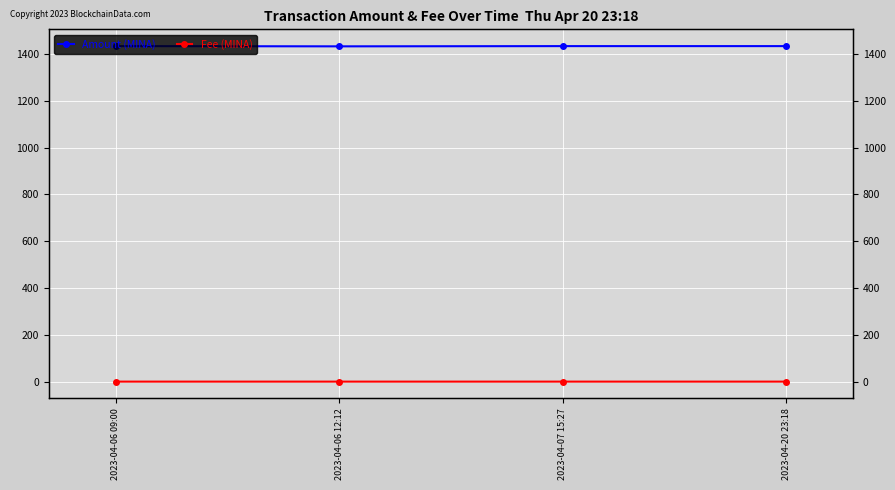

What is the sum of all Fee (MINA) values?

0.1